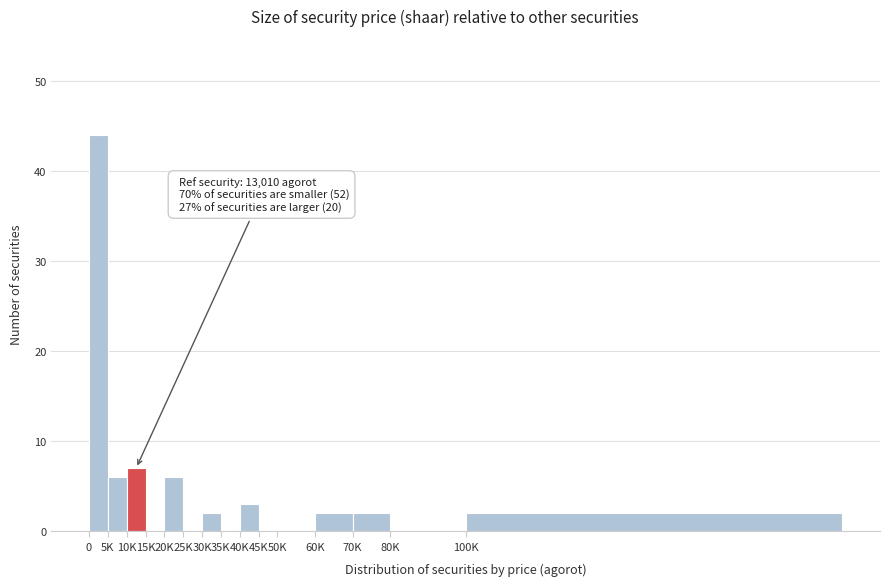

Reading left to right, extract all data points from this chart.

0=44	5K=6	10K=7	15K=0	20K=6	25K=0	30K=2	35K=0	40K=3	45K=0	50K=0	60K=2	70K=2	80K=0	100K=2